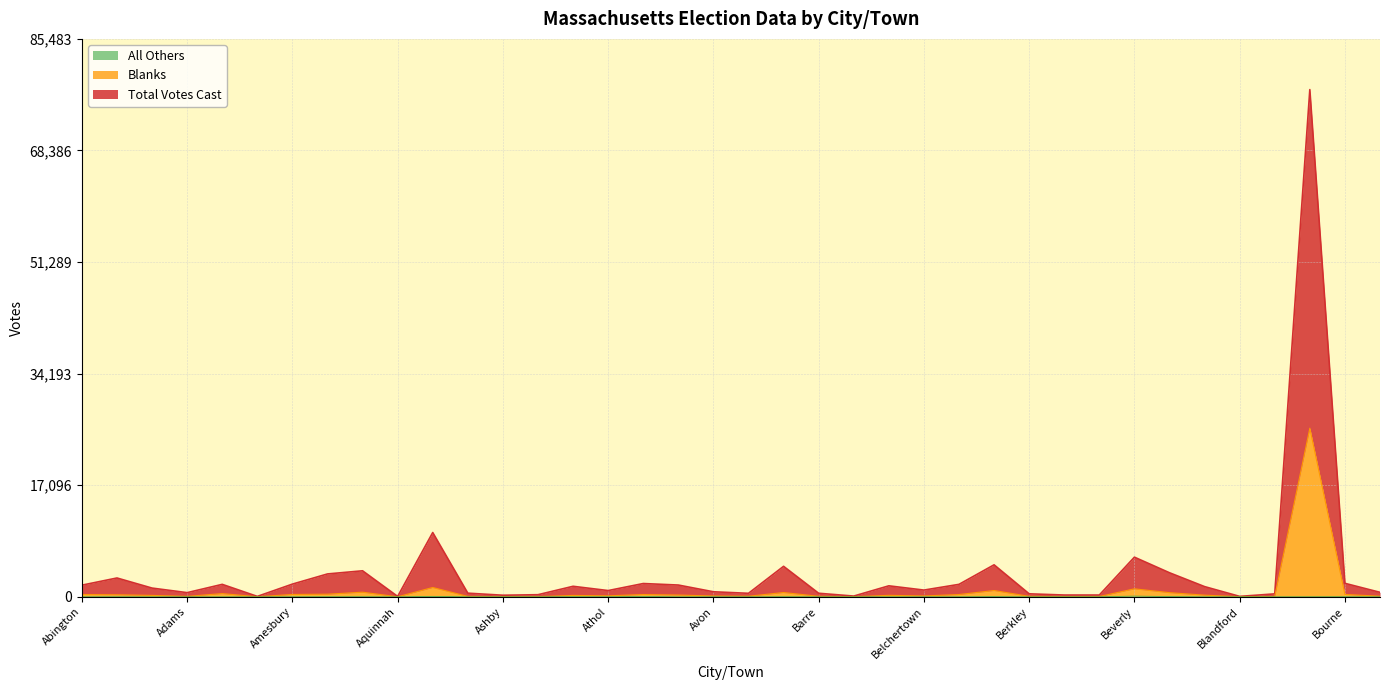

At which category does All Others reach its first local valley?

Alford